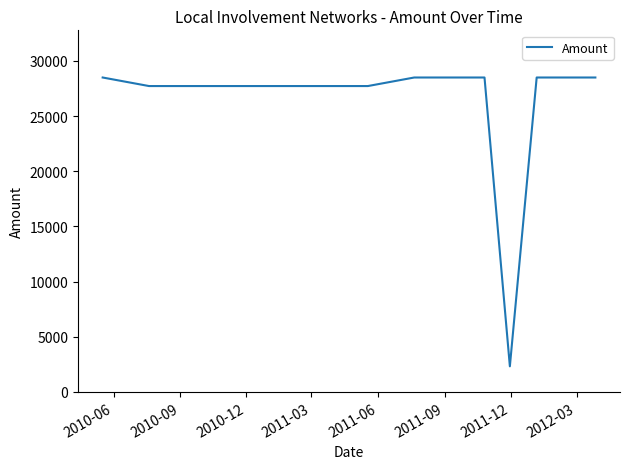

What is the minimum value shown in the chart?

2325